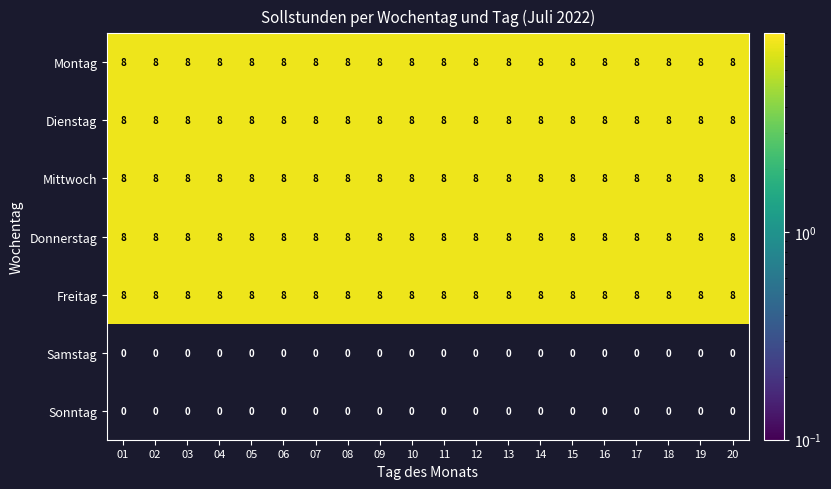

The value of Samstag at 20 is 0. True or false?

True